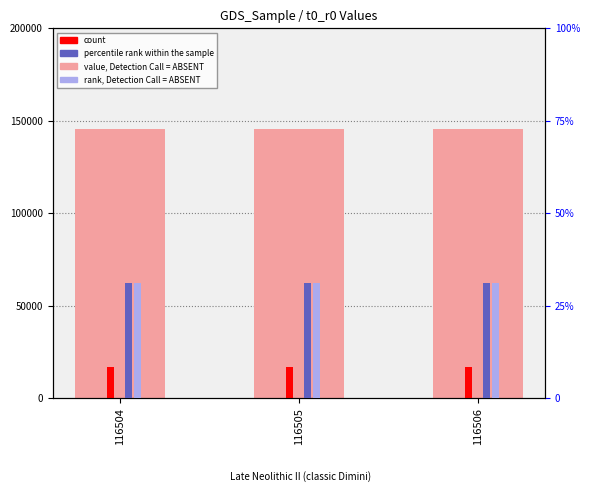

What is the total value across all series at 116504?

162970.5